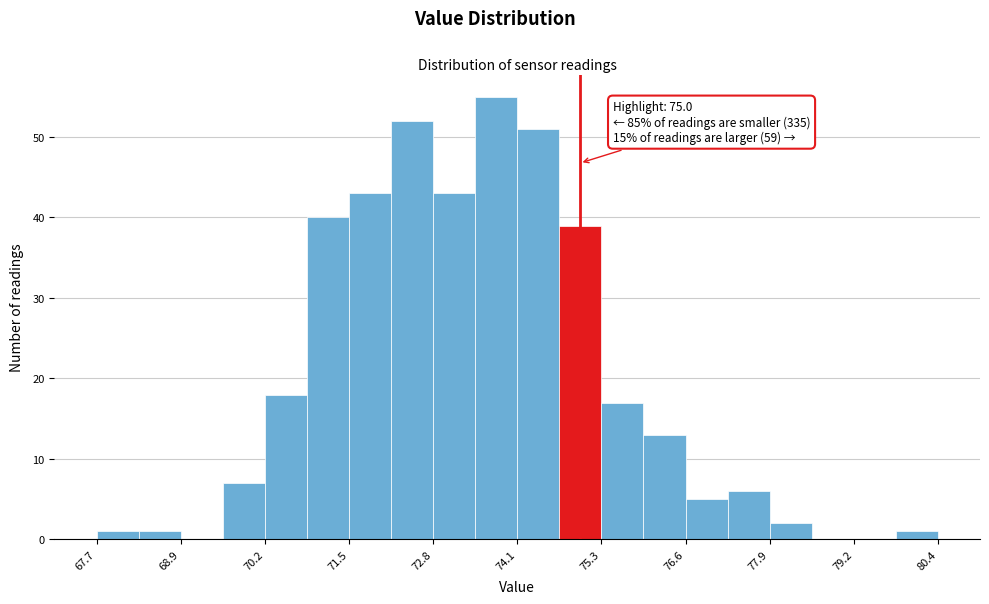

Around what value on the x-axis is the tallest bar? Give the approximate position of its centre, as read against the axis.

73.8